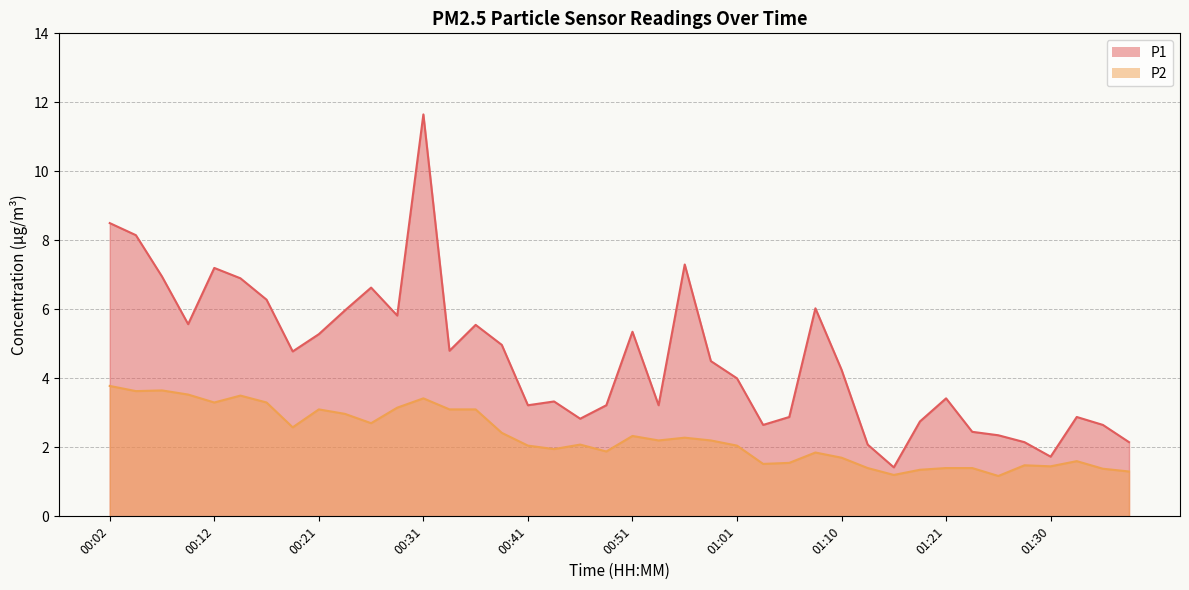

The P2 series shows 1.4 at 01:23. True or false?

True